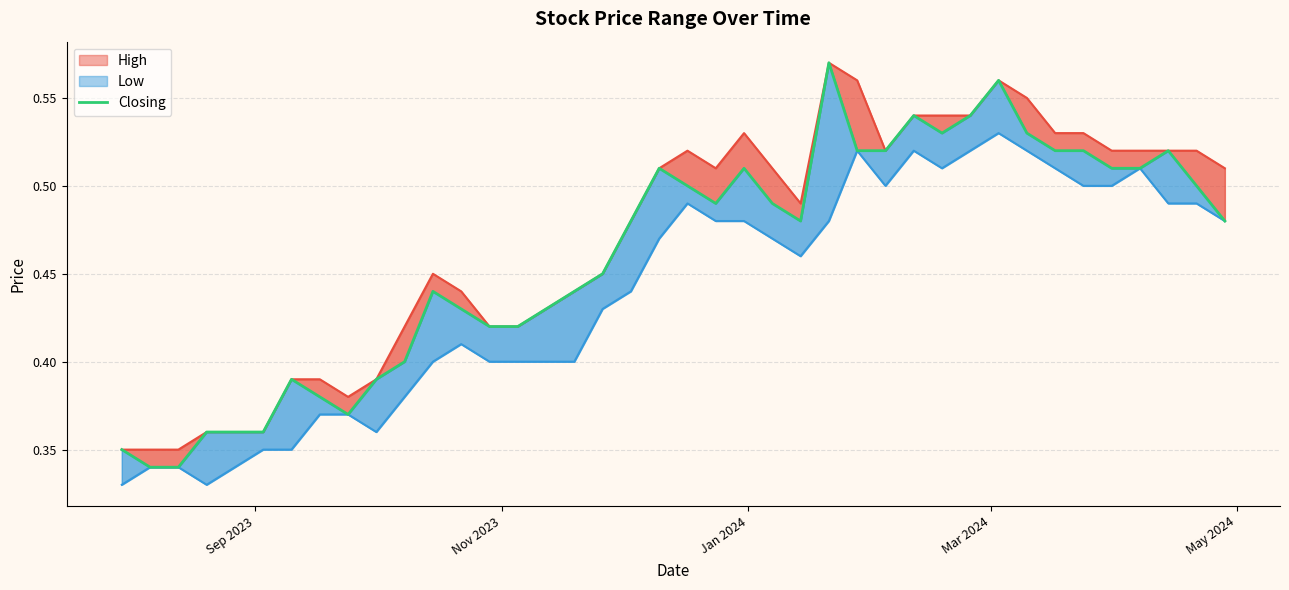

True or false: the data shows 0.2 at Jan 2024.

False